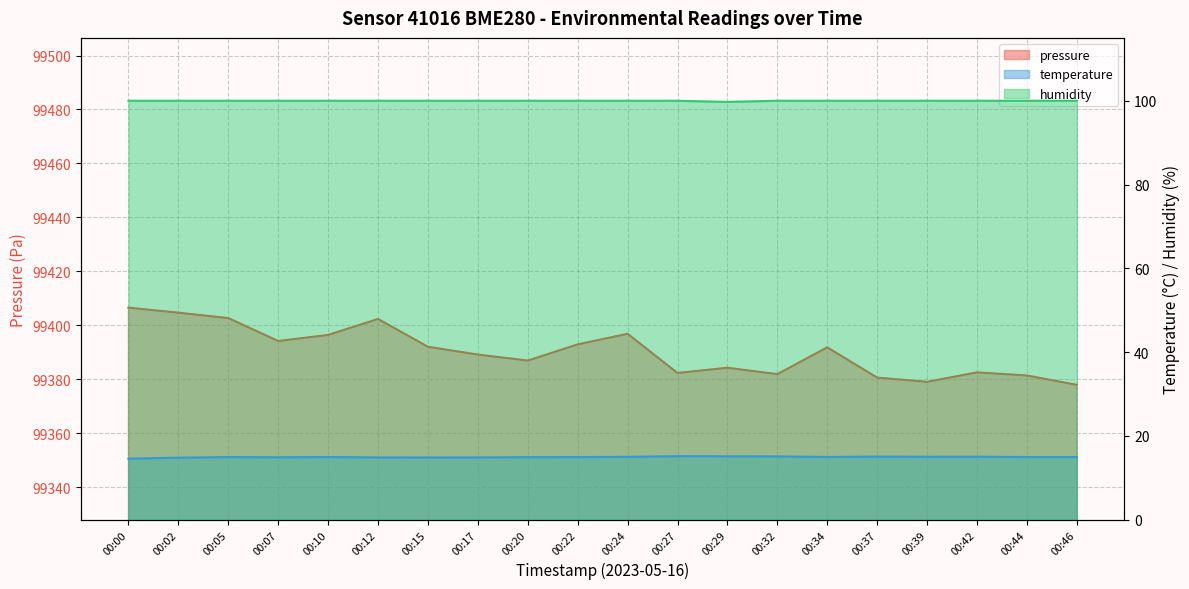

Rank the series by their maximum value, from lowest to highest.

temperature, humidity, pressure